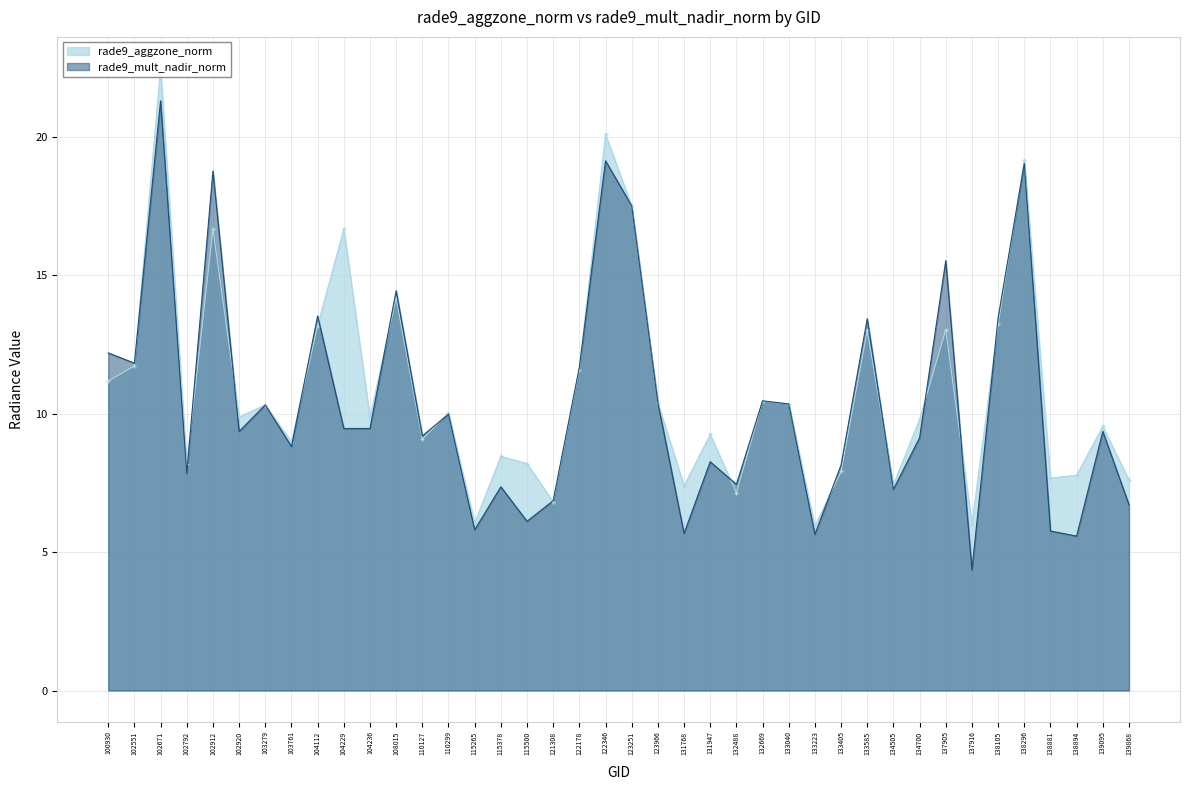

At which category does the chart reach its minimum across all series?

137916